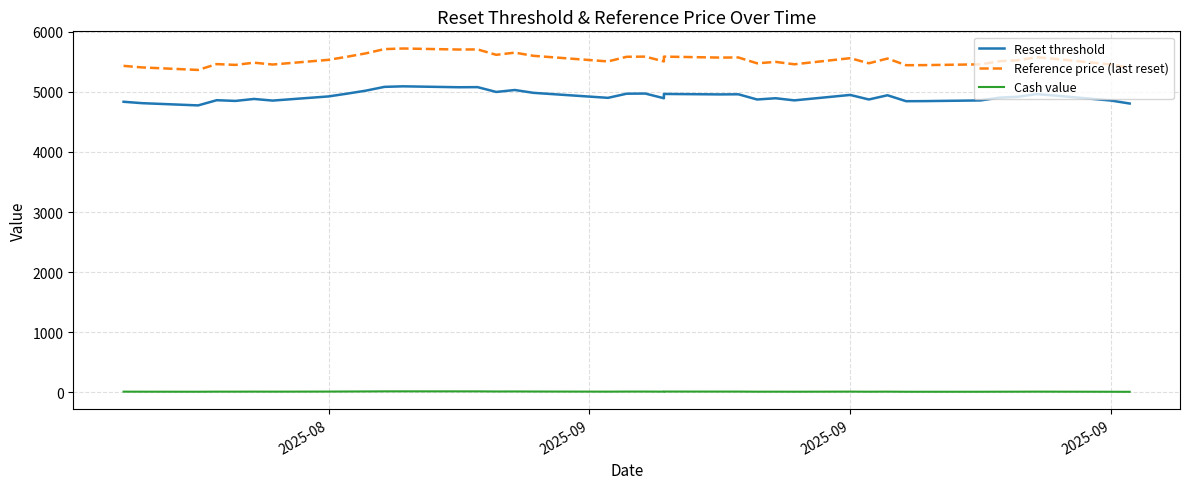

Which series has the widest spread of values?

Reference price (last reset)